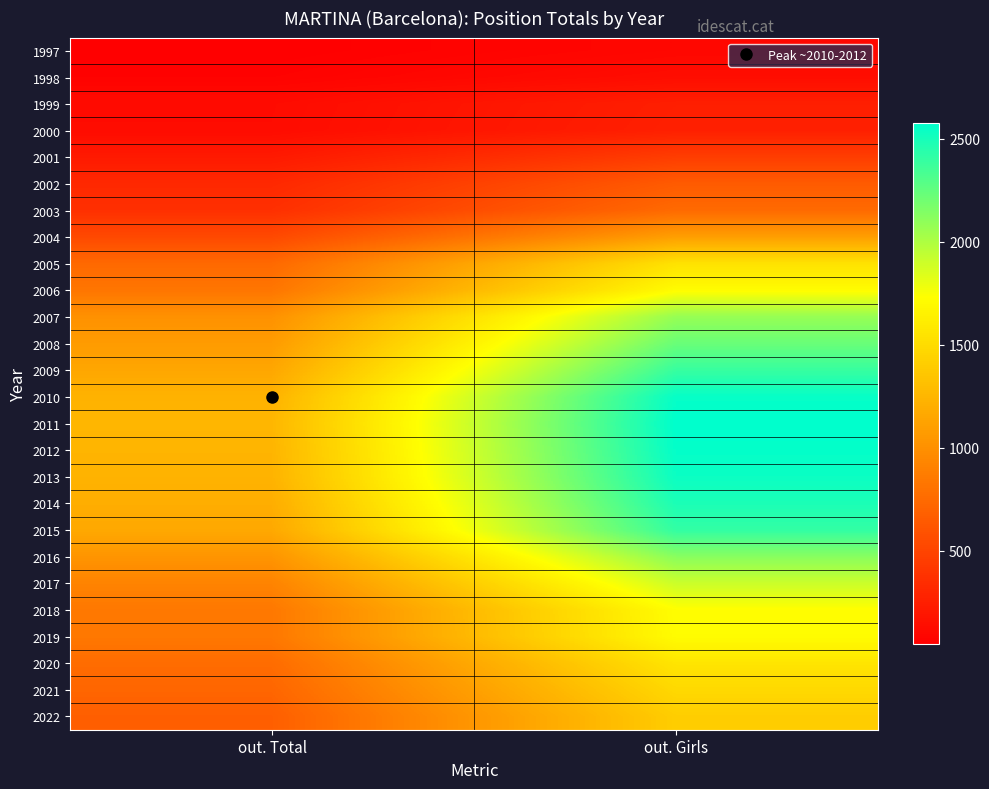

Which has a higher value, out. Girls or out. Total?

out. Girls